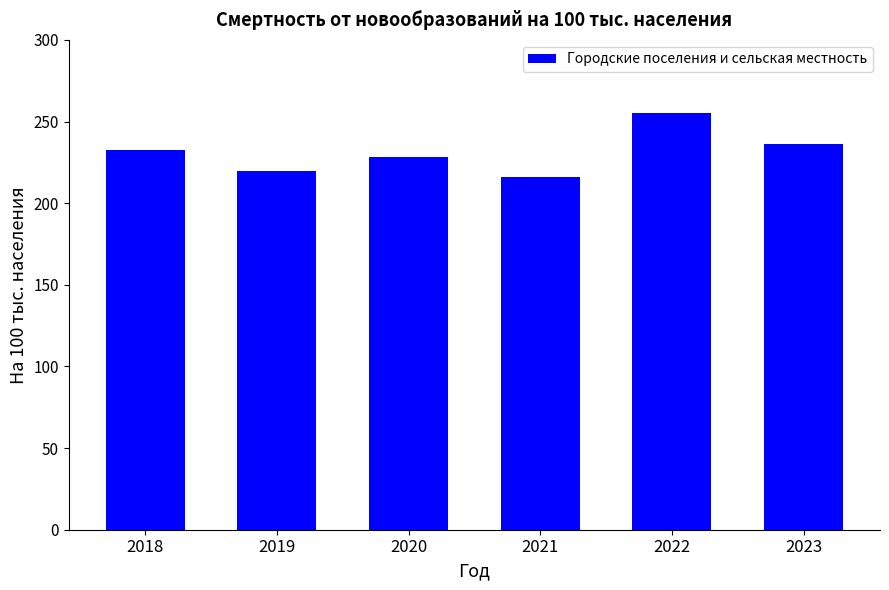

How many values exceed 232?

3